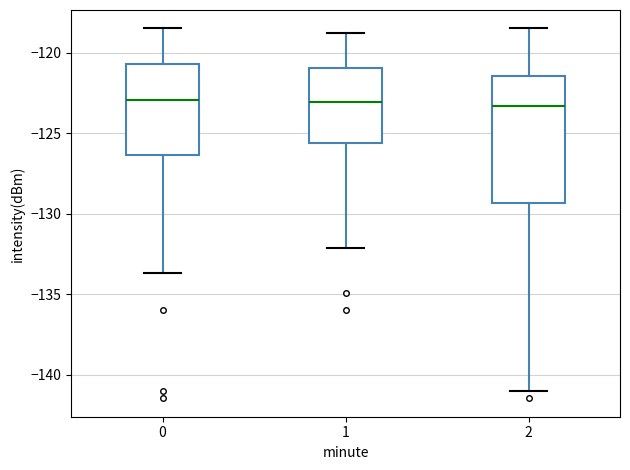

Reading left to right, transcribe this box plot: for each box, give where its median line is, the range the box spans, and where its two whiskers end, as read against the y-axis. The values are not printed on the chart, so give them approximately, as read against the axis.

0: median -123.0, box -126.5 to -120.5, whiskers -133.5 to -118.5
1: median -123.0, box -125.5 to -121.0, whiskers -132.0 to -119.0
2: median -123.5, box -129.5 to -121.5, whiskers -141.0 to -118.5